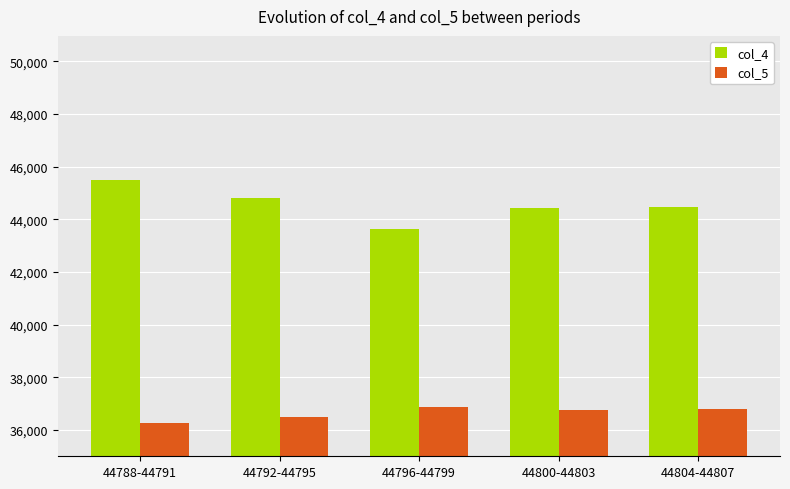

What is the difference between the second highest and second lowest values in the col_5 series?

297